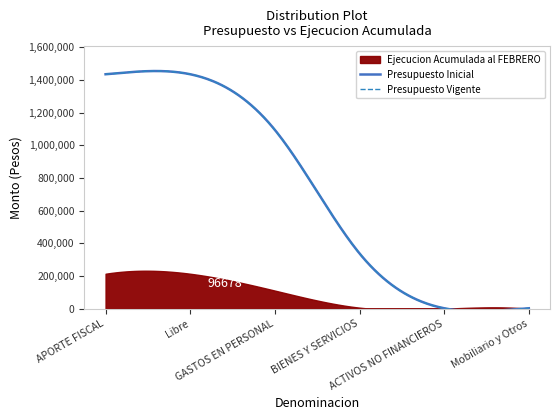

The value of Presupuesto Vigente at BIENES Y SERVICIOS is 338093. True or false?

True